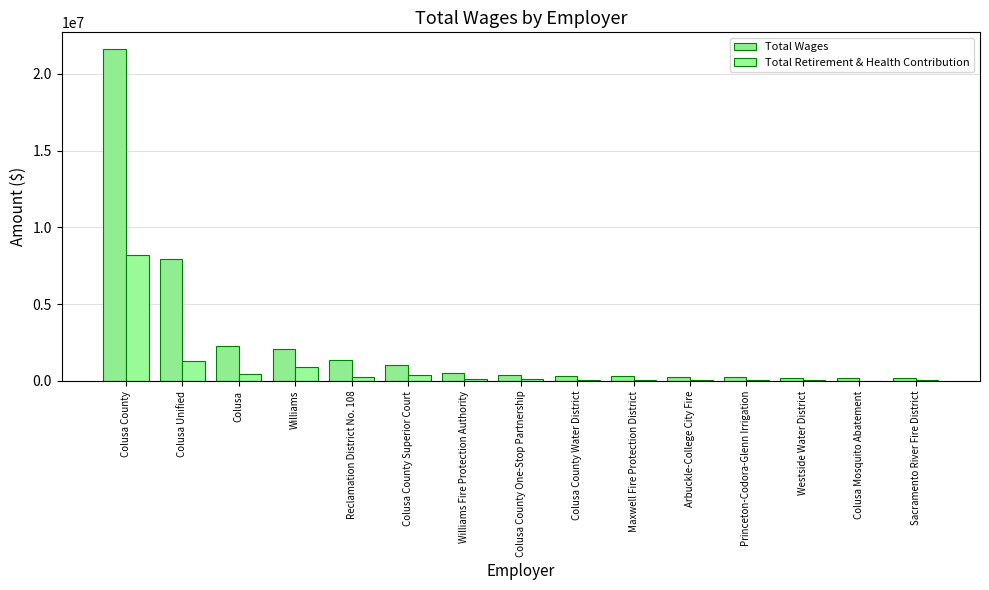

How many series are shown in this chart?

2